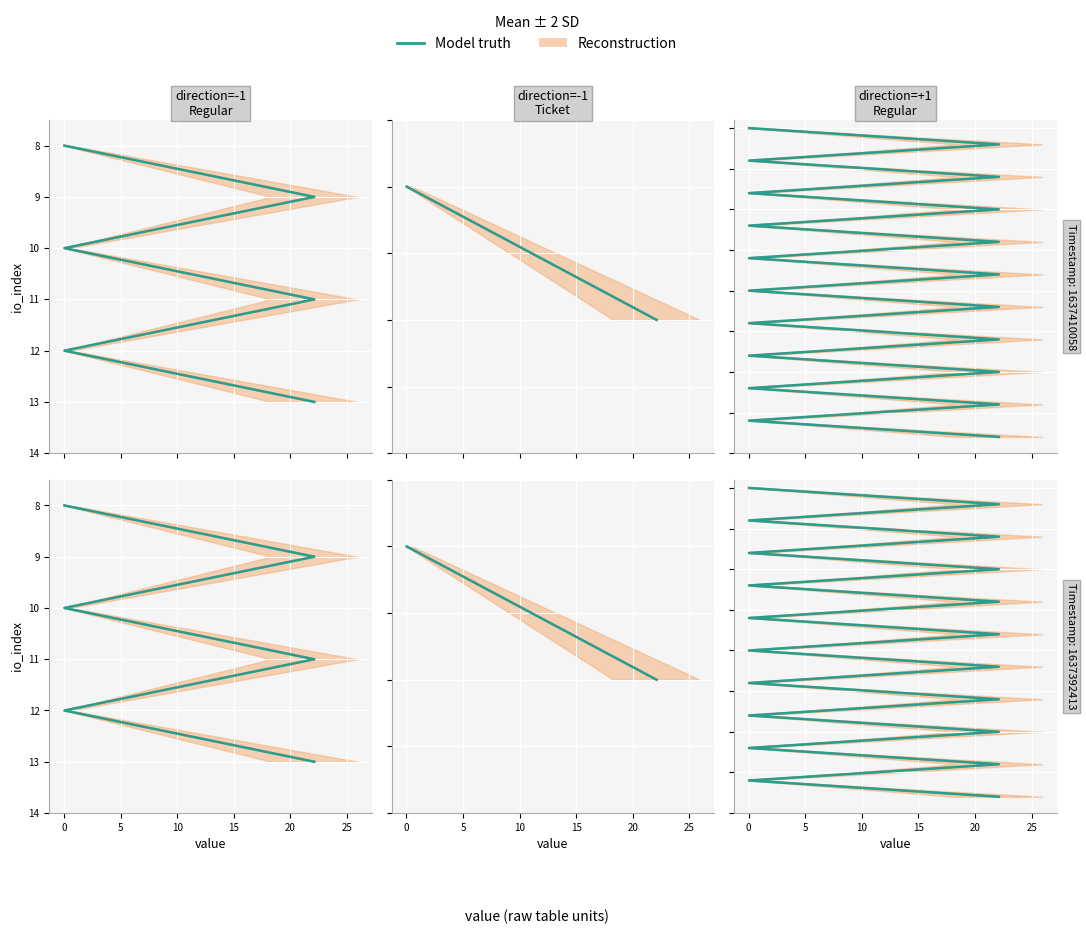

How many lines are shown in the chart?

1